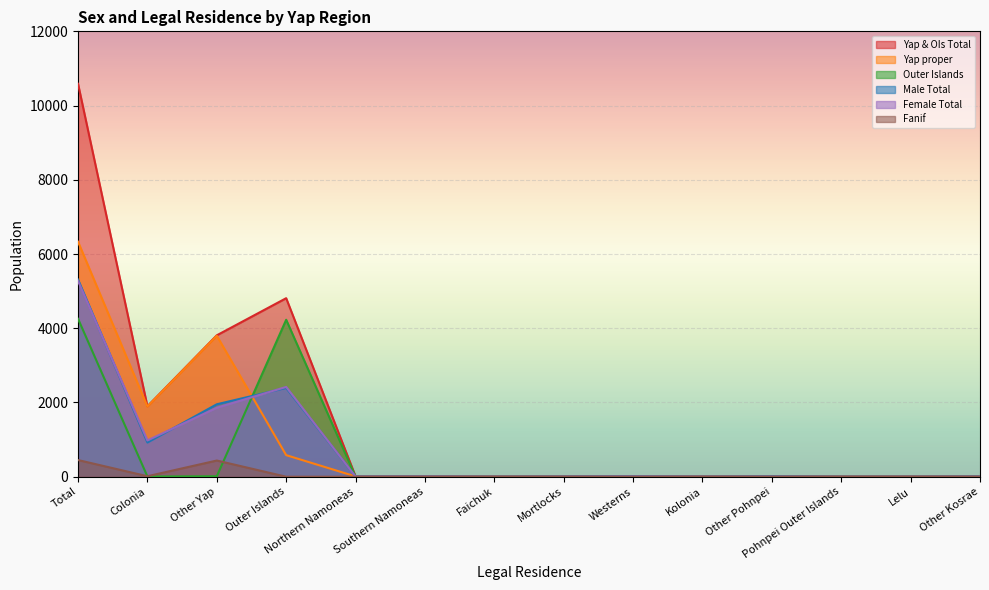

Reading left to right, extract all data points from this chart.

Yap & OIs Total: Total=10587	Colonia=1898	Other Yap=3810	Outer Islands=4810	Northern Namoneas=9	Southern Namoneas=11	Faichuk=2	Mortlocks=7	Westerns=15	Kolonia=4	Other Pohnpei=12	Pohnpei Outer Islands=1	Lelu=2	Other Kosrae=7
Yap proper: Total=6332	Colonia=1892	Other Yap=3798	Outer Islands=581	Northern Namoneas=8	Southern Namoneas=11	Faichuk=2	Mortlocks=6	Westerns=9	Kolonia=4	Other Pohnpei=12	Pohnpei Outer Islands=1	Lelu=2	Other Kosrae=7
Outer Islands: Total=4255	Colonia=6	Other Yap=12	Outer Islands=4229	Northern Namoneas=1	Southern Namoneas=0	Faichuk=0	Mortlocks=1	Westerns=6	Kolonia=0	Other Pohnpei=0	Pohnpei Outer Islands=0	Lelu=0	Other Kosrae=0
Male Total: Total=5313	Colonia=921	Other Yap=1952	Outer Islands=2391	Northern Namoneas=6	Southern Namoneas=7	Faichuk=1	Mortlocks=5	Westerns=9	Kolonia=2	Other Pohnpei=11	Pohnpei Outer Islands=1	Lelu=1	Other Kosrae=7
Female Total: Total=5274	Colonia=977	Other Yap=1858	Outer Islands=2419	Northern Namoneas=3	Southern Namoneas=4	Faichuk=1	Mortlocks=2	Westerns=6	Kolonia=2	Other Pohnpei=1	Pohnpei Outer Islands=0	Lelu=1	Other Kosrae=0
Fanif: Total=449	Colonia=13	Other Yap=436	Outer Islands=0	Northern Namoneas=0	Southern Namoneas=0	Faichuk=0	Mortlocks=0	Westerns=0	Kolonia=0	Other Pohnpei=0	Pohnpei Outer Islands=0	Lelu=0	Other Kosrae=0